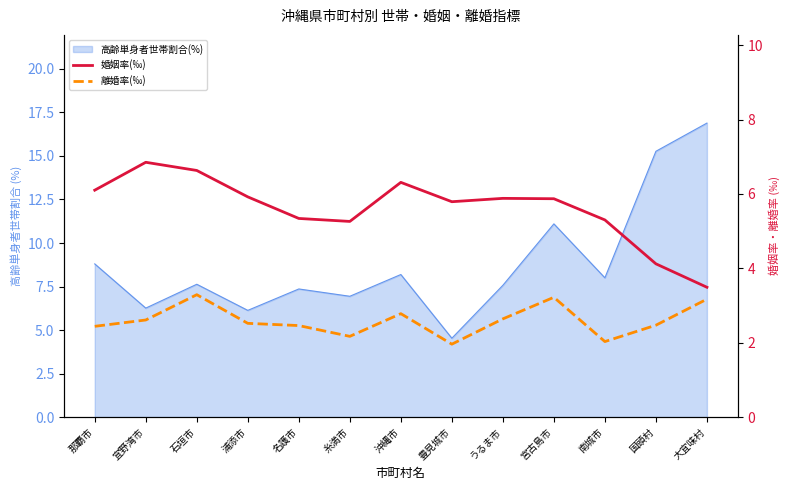

True or false: 婚姻率(‰) and 離婚率(‰) intersect in this chart.

False